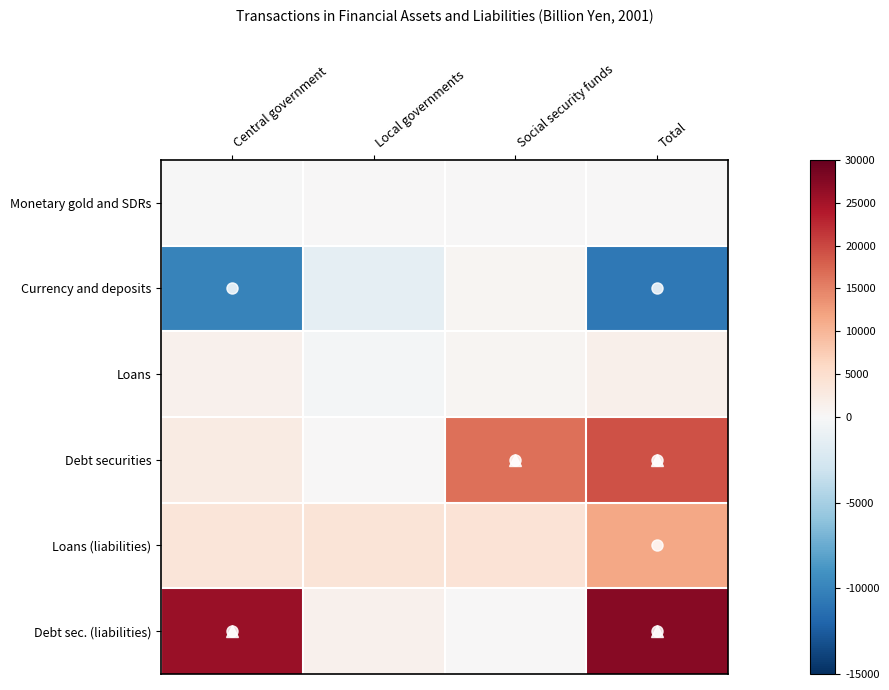

What is the total value across all series at Local governments?

3550.8